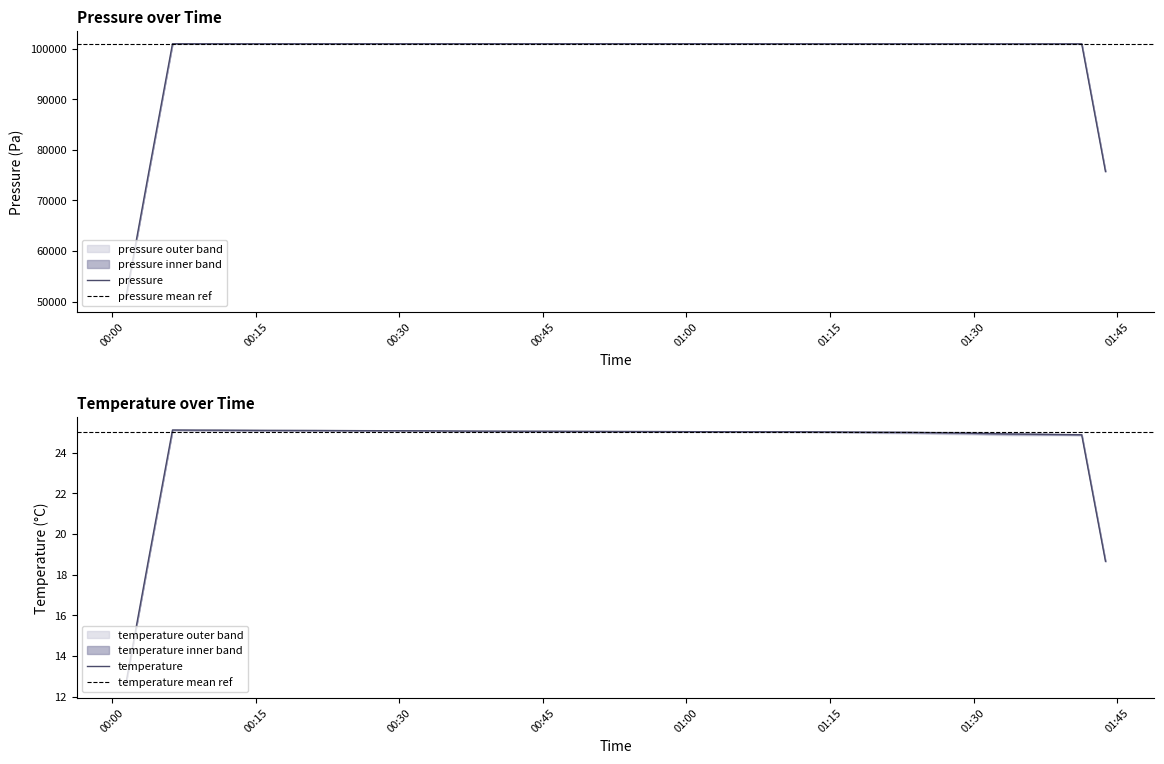

How many lines are shown in the chart?

2